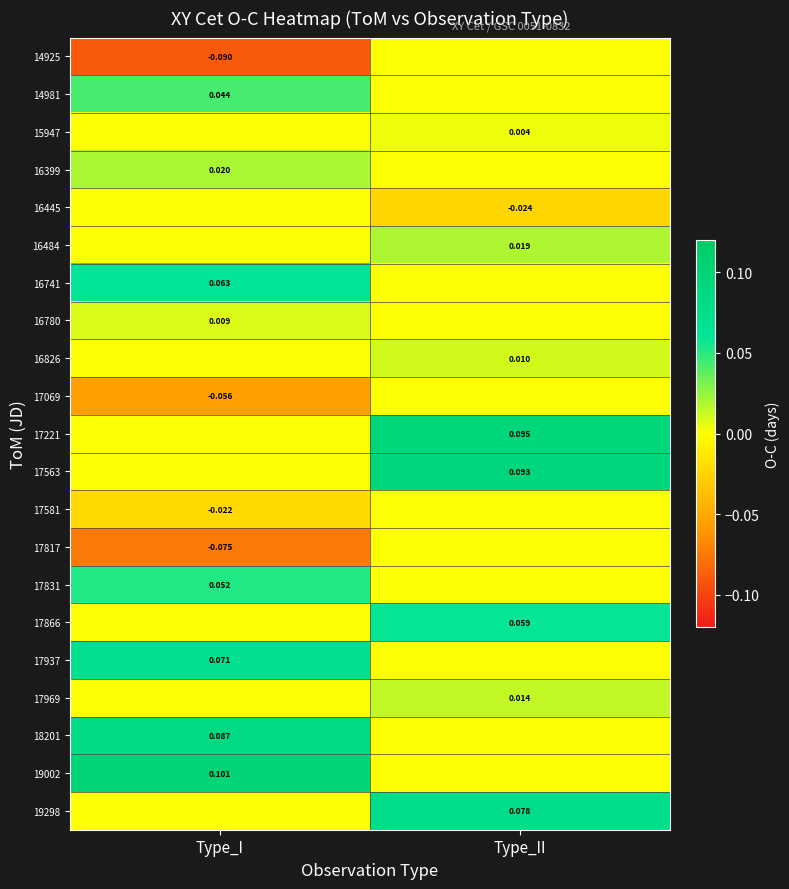

Is the value of 16826 at Type_II greater than the value of 17563 at Type_II?

No